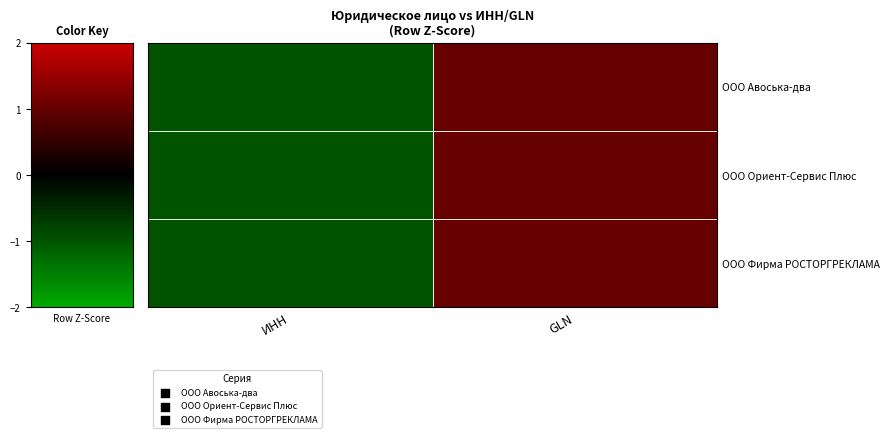

Rank the series by their maximum value, from lowest to highest.

ООО Авоська-два, ООО Ориент-Сервис Плюс, OOO Фирма РОСТОРГРЕКЛАМА